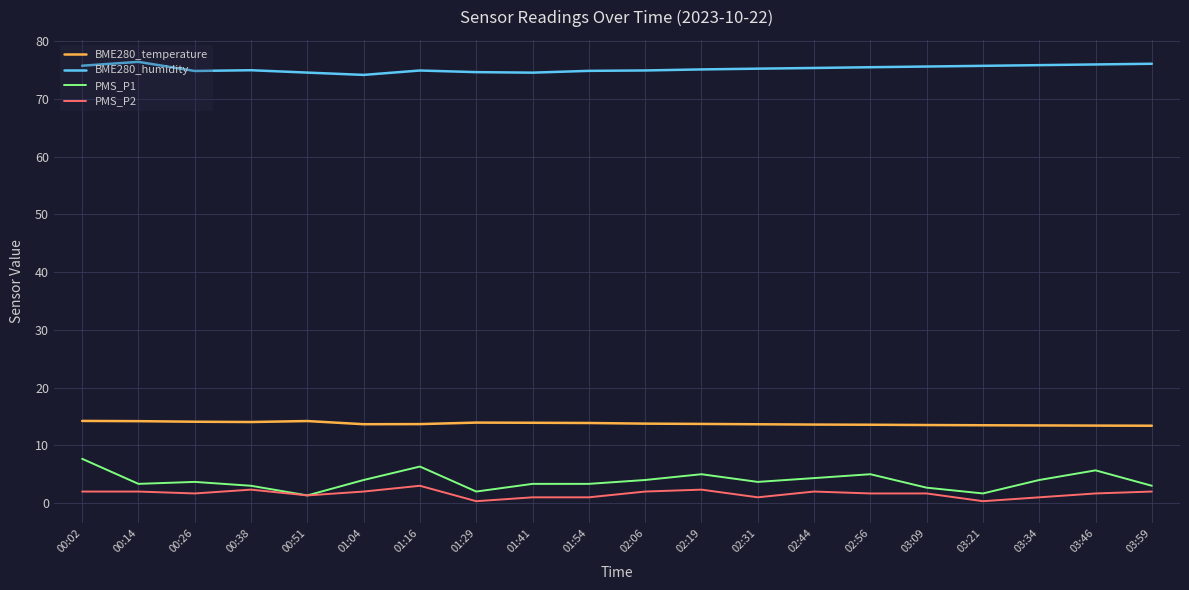

At how many categories does at least one series exceed 10?

20